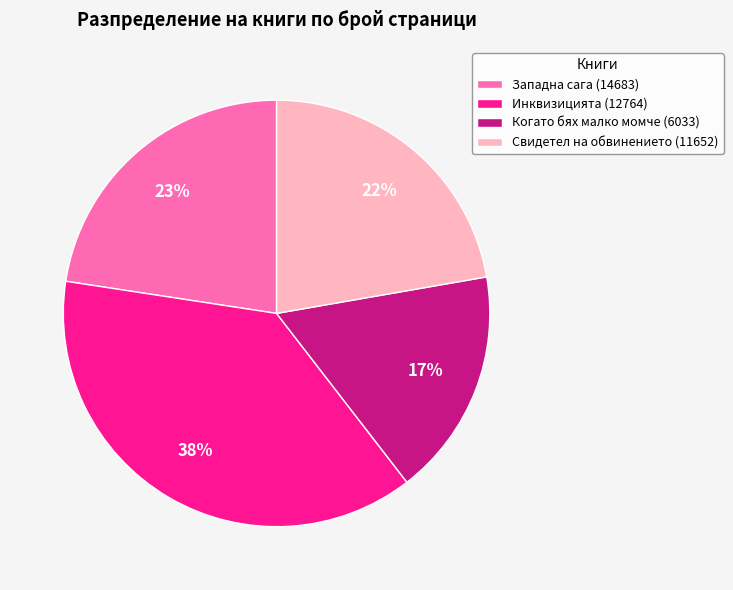

To the nearest percent, what is the difference between the largest and smallest slice percentages?

21%